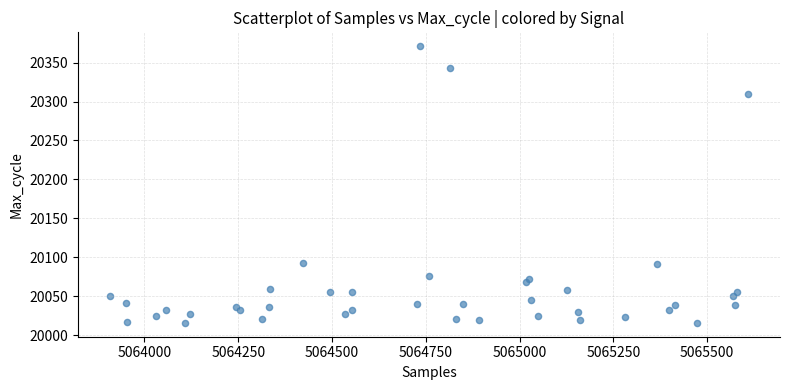

What is the range of Y values (max minus min)?

355